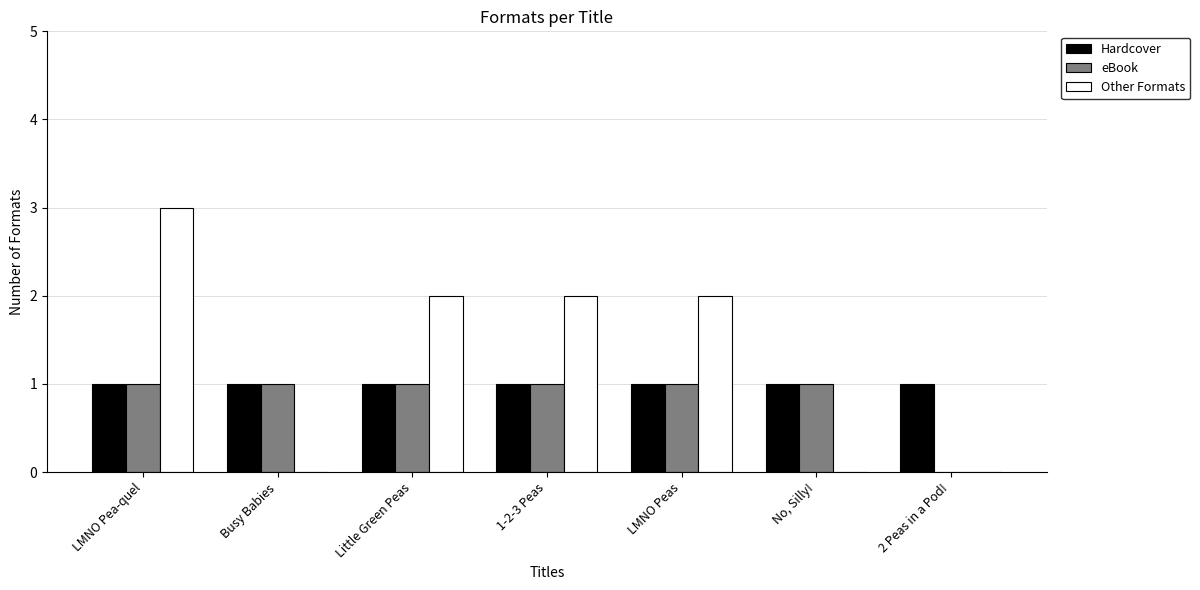

Which series has the largest range (max minus min)?

Other Formats